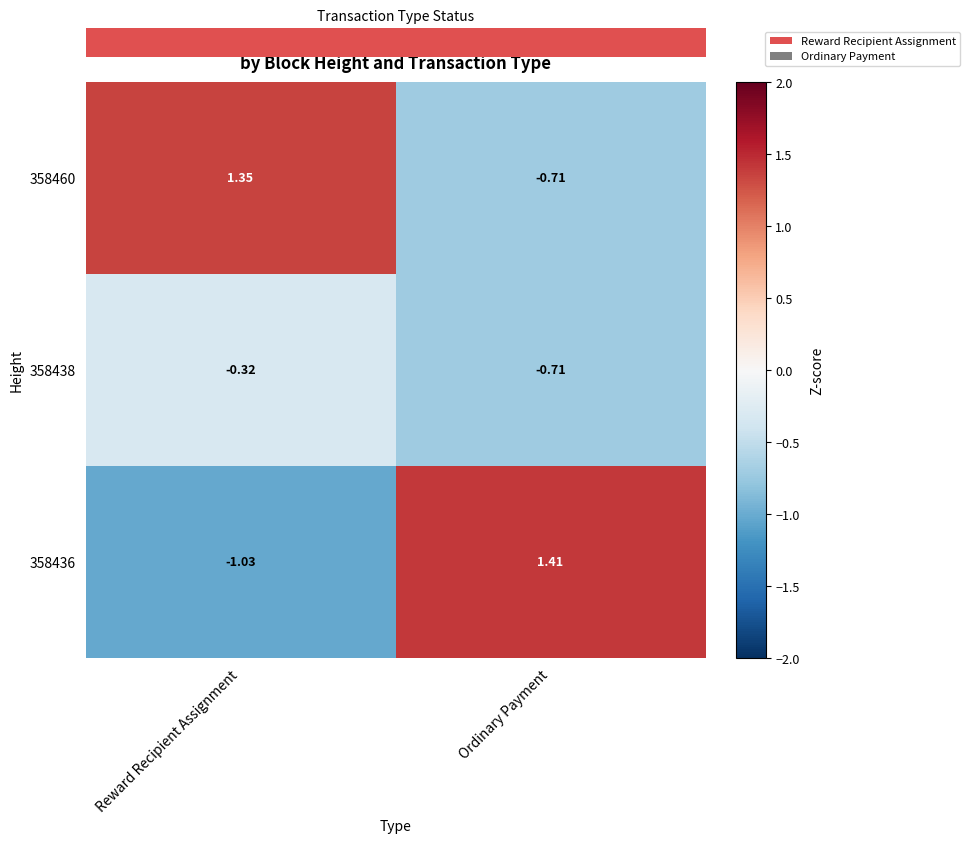

How many values in 358436 are below zero?

1